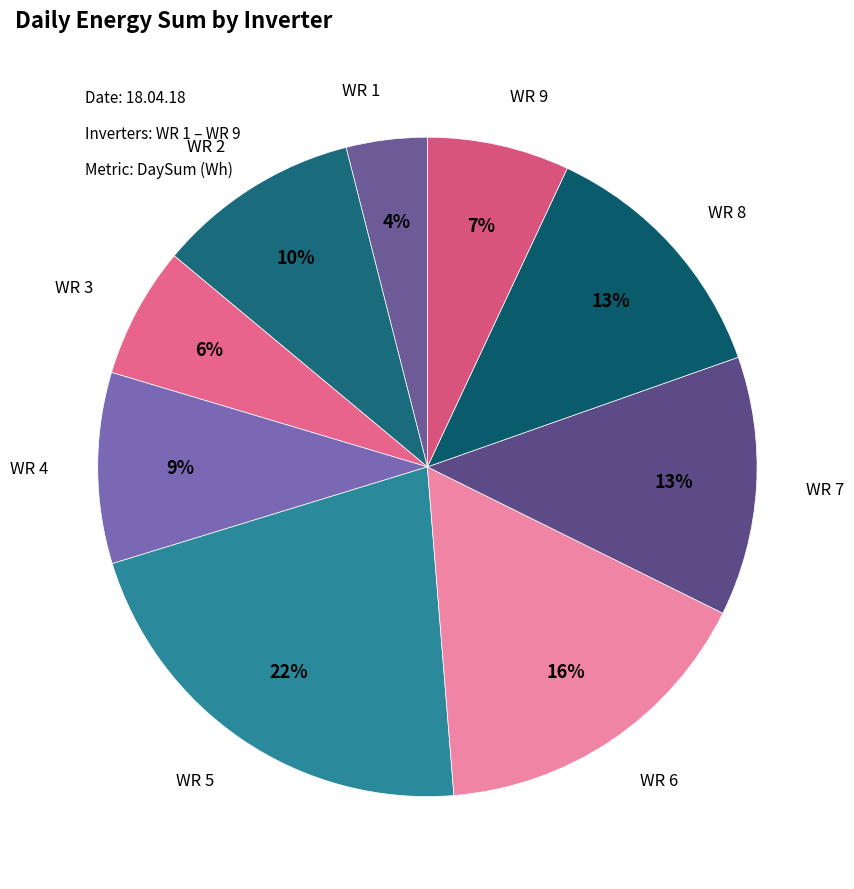

Between WR 2 and WR 8, which is larger?

WR 8